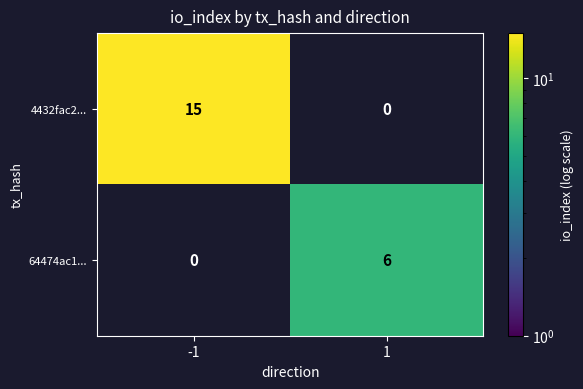

The 4432fac2... series shows 15 at -1. True or false?

True